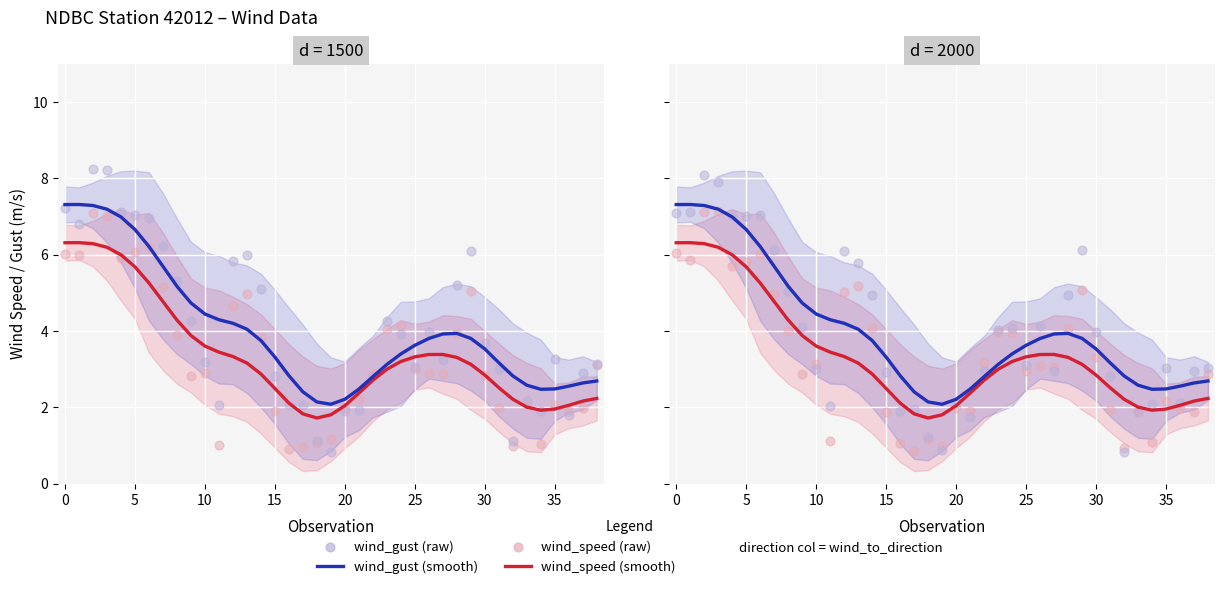

Which series contains the lowest Y value?

wind_gust (raw)